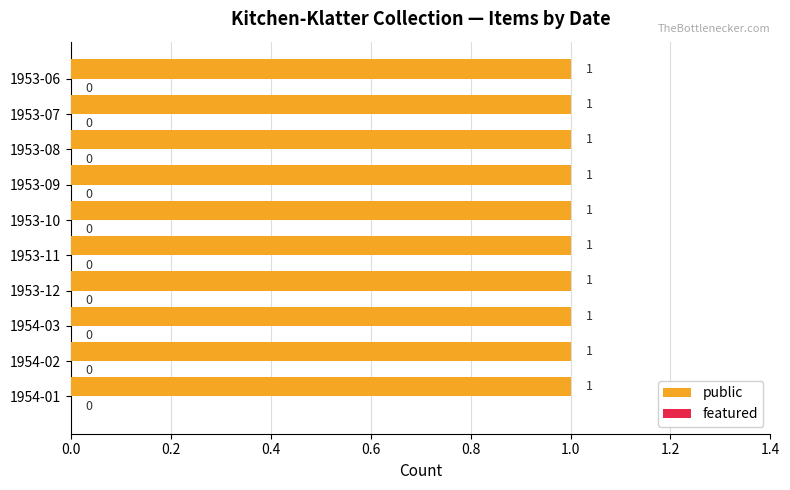

What is the average value of the public series?

1